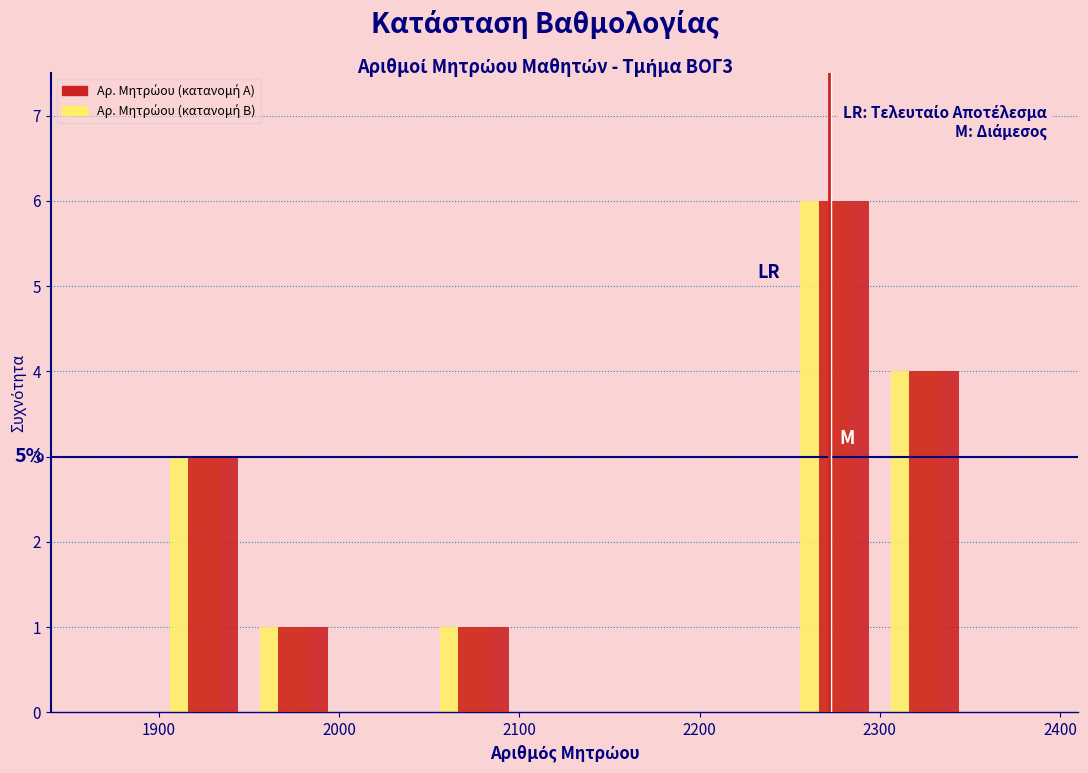

In the Αρ. Μητρώου (κατανομή Α) series, which range on the x-axis has the tallest bar?

2250 to 2300